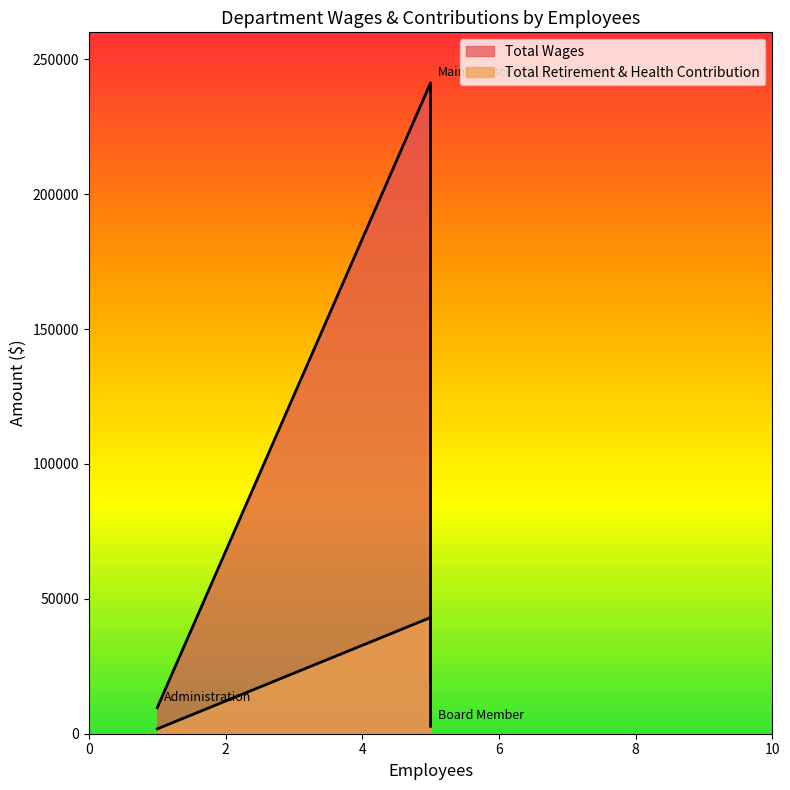

The value at Administration is 10642. True or false?

False